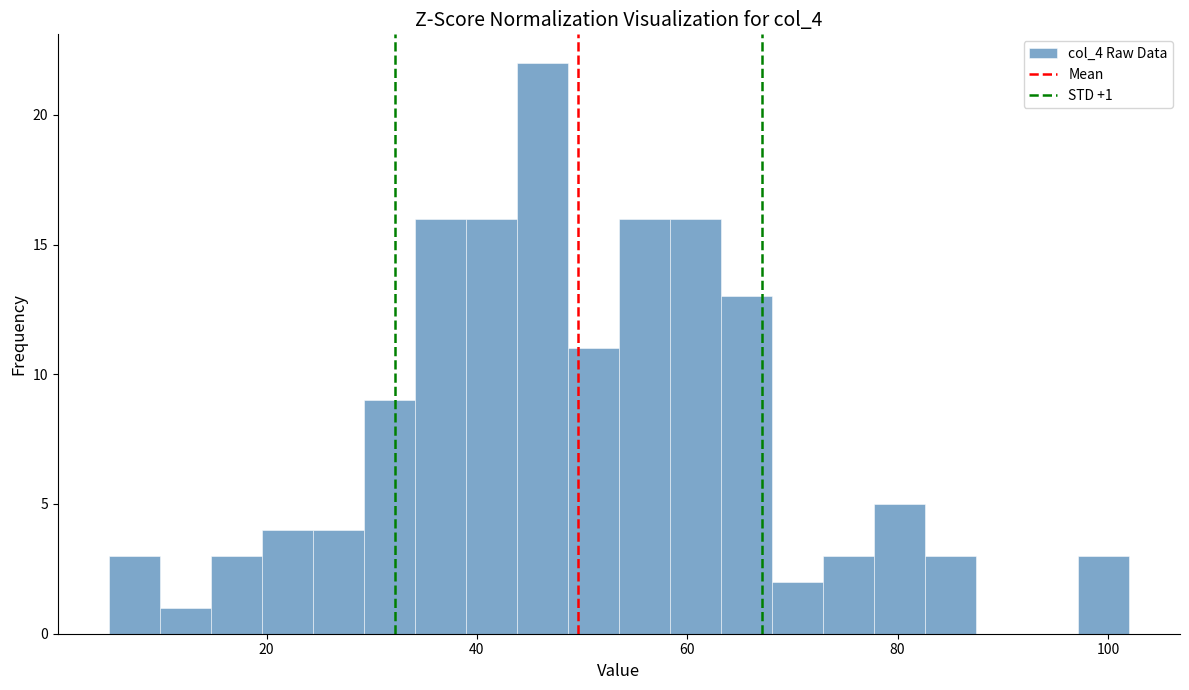

Around what value on the x-axis is the tallest bar? Give the approximate position of its centre, as read against the axis.

46